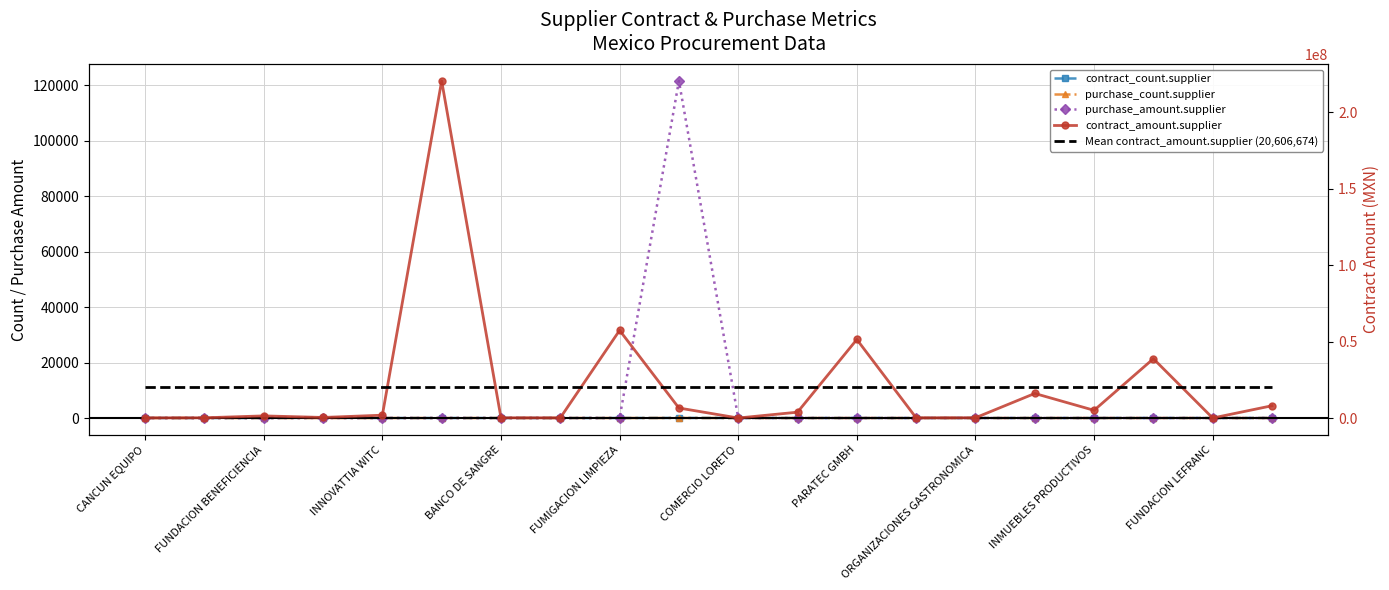

Rank the series at INMUEBLES PRODUCTIVOS from highest to lowest value.

Mean contract_amount.supplier (20,606,674), contract_amount.supplier, contract_count.supplier, purchase_count.supplier, purchase_amount.supplier